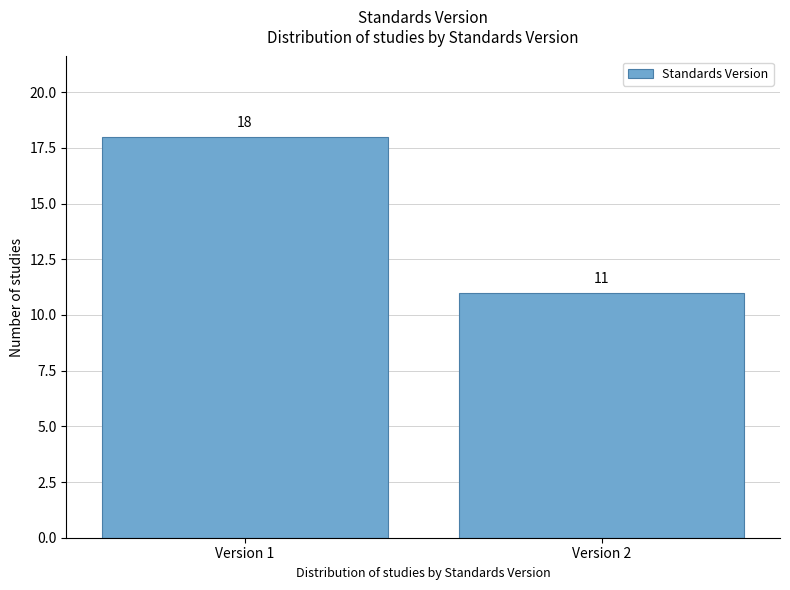

Reading left to right, transcribe all the data shown in this chart.

18	11